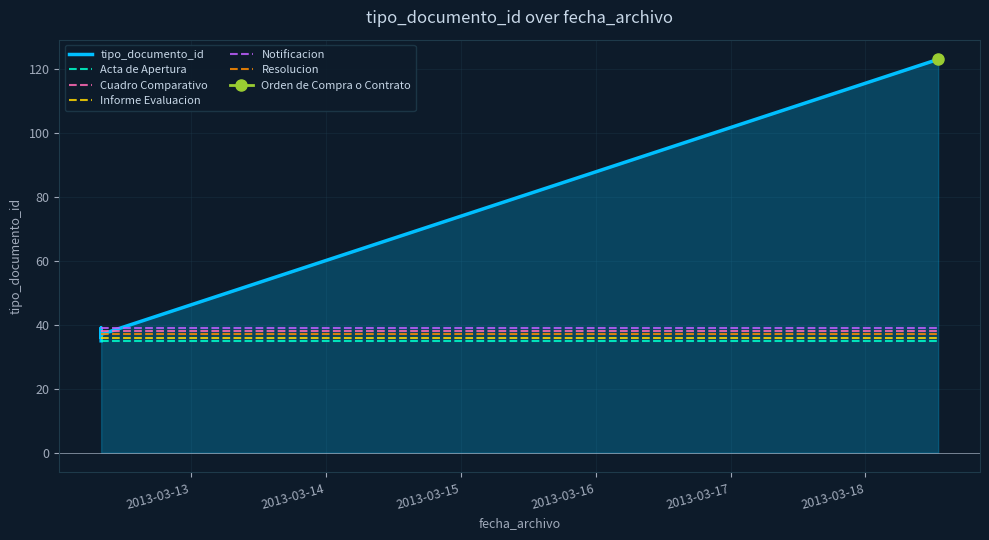

Reading left to right, extract all data points from this chart.

2013-03-12 08:00:04=35	2013-03-12 08:00:04=38	2013-03-12 08:00:04=36	2013-03-12 08:00:04=39	2013-03-18 12:57:02=123	2013-03-12 08:00:04=37